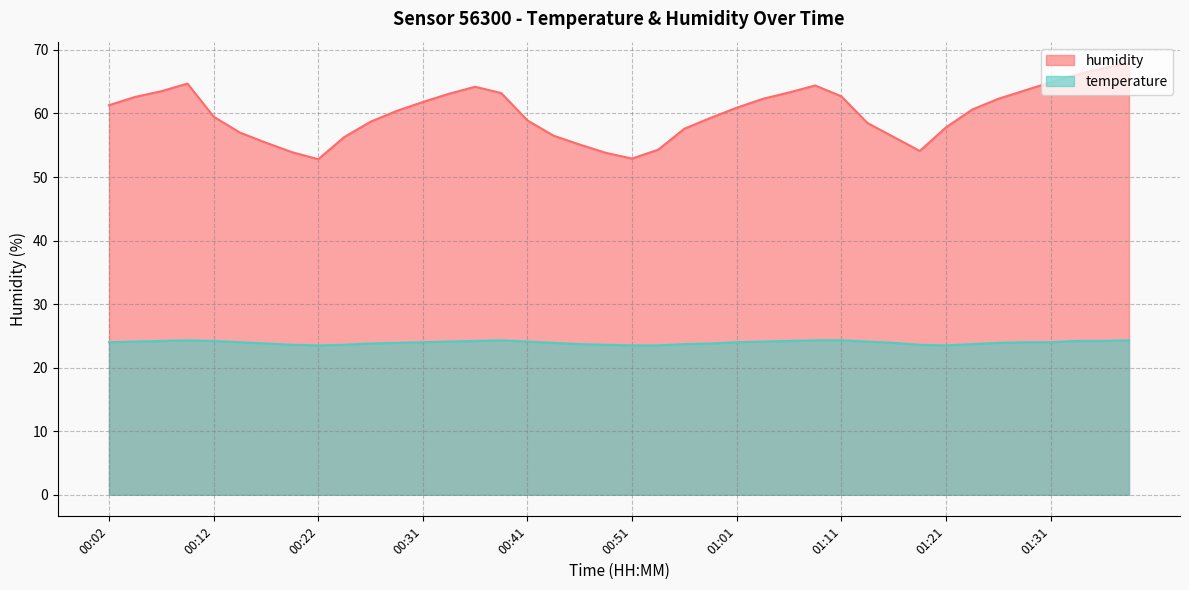

What is the label of the 11th point from the right?

01:14